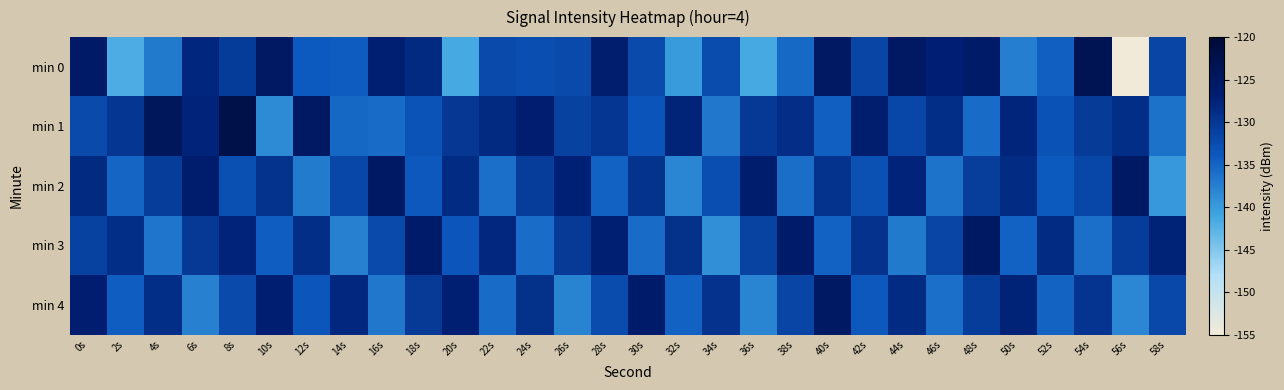

Between 22s and 28s, which series saw the biggest shift?

min 0